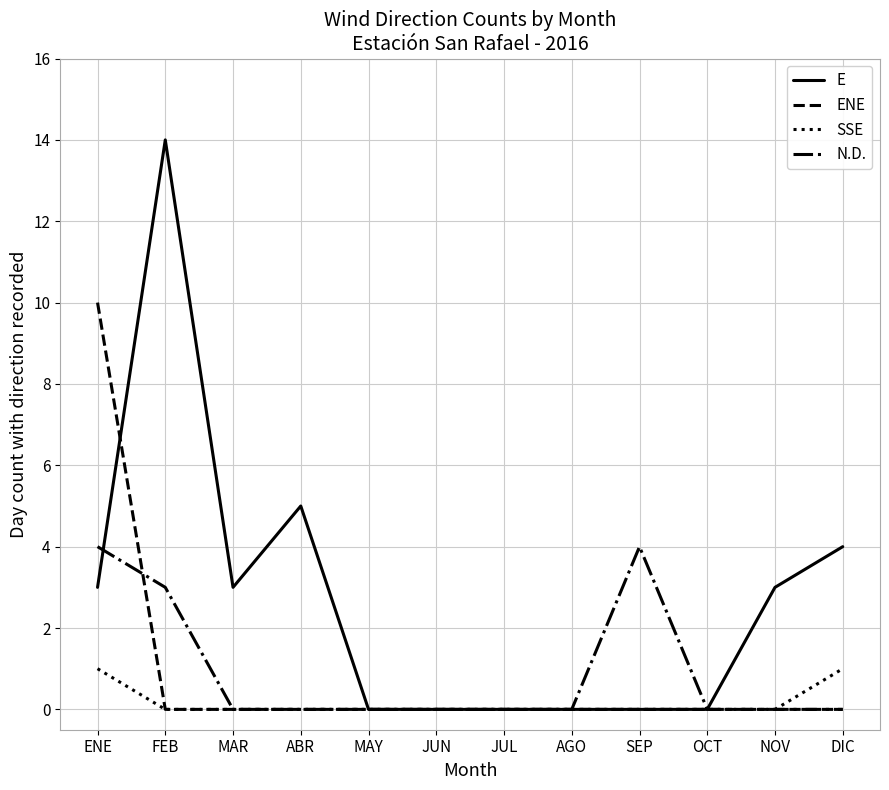

Reading left to right, transcribe all the data shown in this chart.

E: 3	14	3	5	0	0	0	0	0	0	3	4
ENE: 10	0	0	0	0	0	0	0	0	0	0	0
SSE: 1	0	0	0	0	0	0	0	0	0	0	1
N.D.: 4	3	0	0	0	0	0	0	4	0	0	0